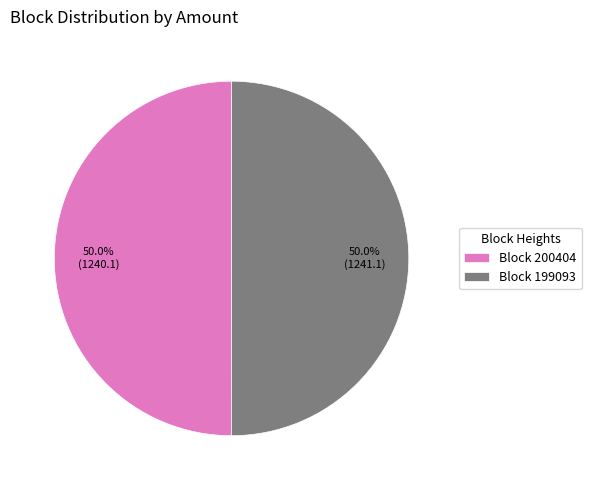

Approximately how many times larger is the value at Block 199093 compared to Block 200404?

1.0